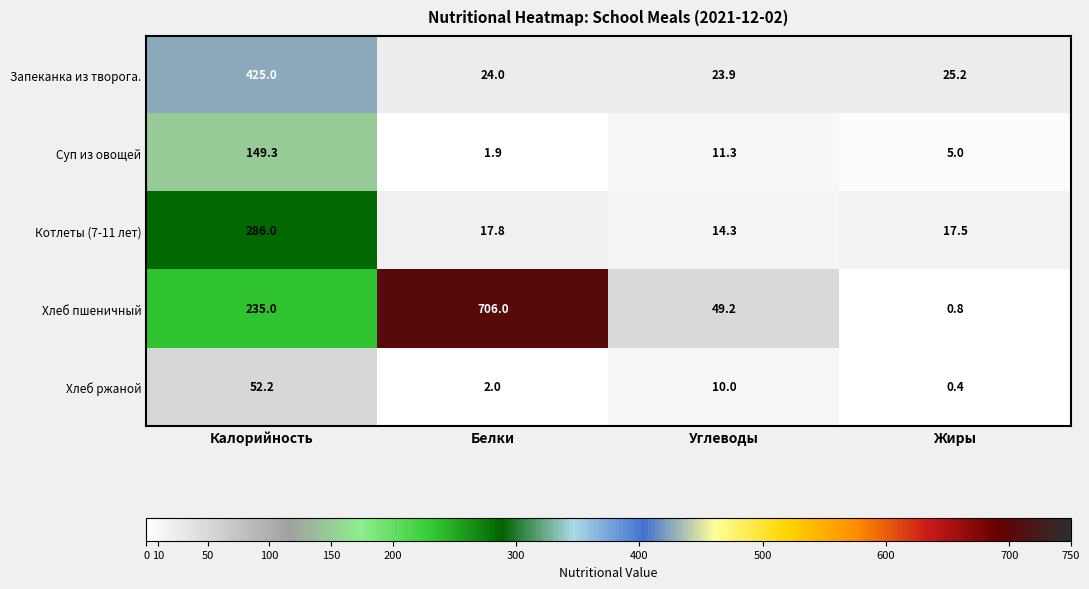

True or false: Суп из овощей has a value of 0.9 at Белки.

False